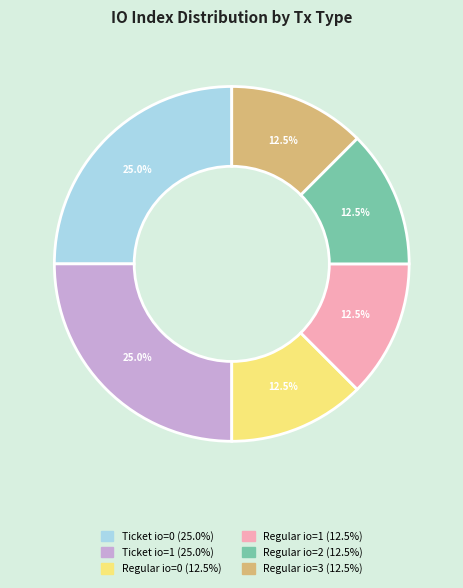

Is there a majority slice in this chart?

No